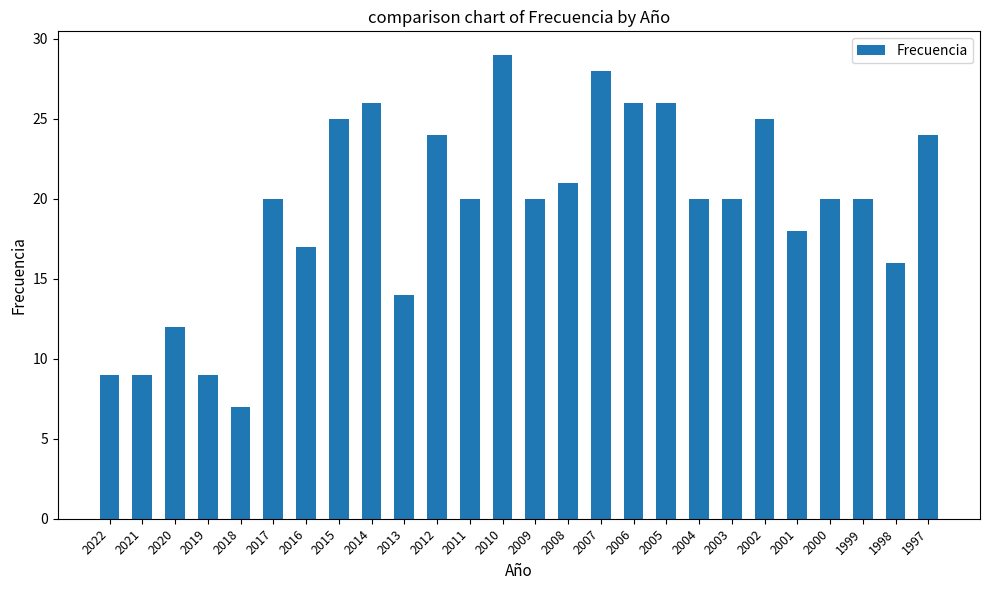

What is the minimum value shown in the chart?

7